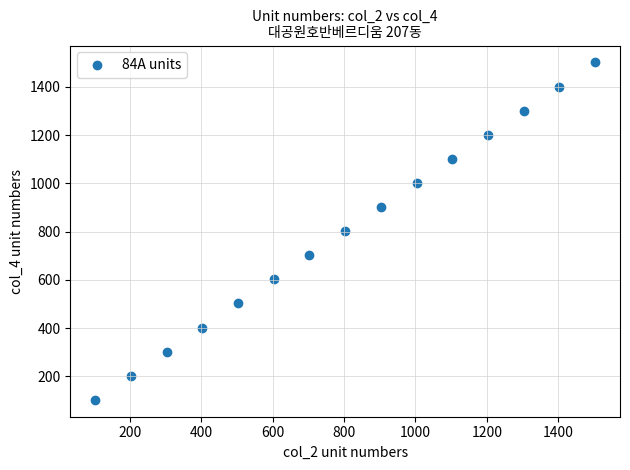

What is the range of Y values (max minus min)?

1400